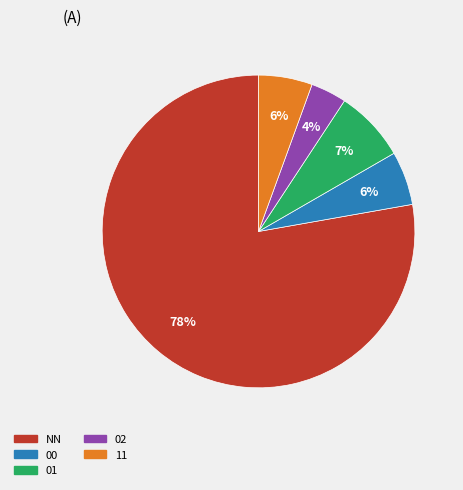

Combined, do 01 and 00 account for over 50%?

No